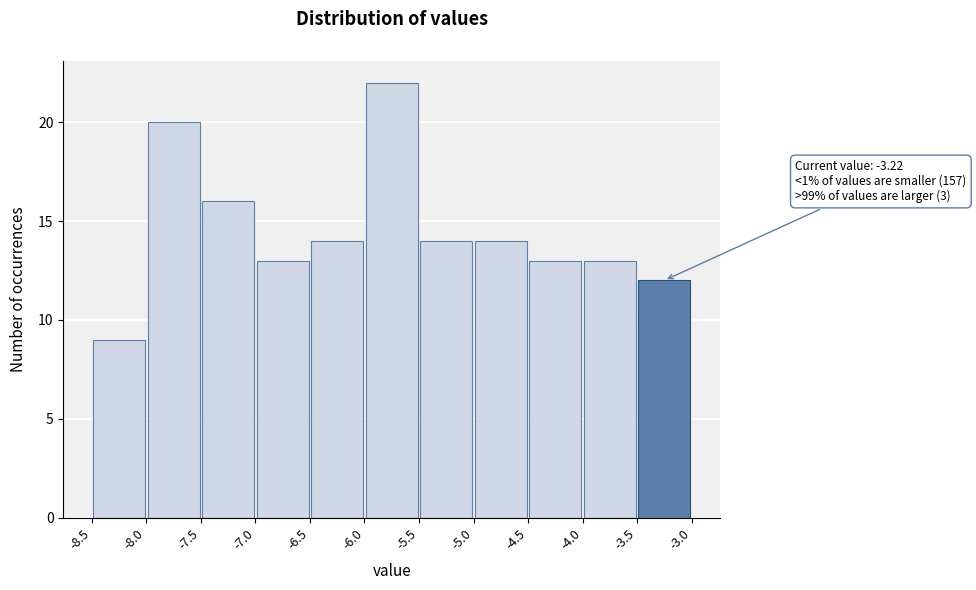

Over which range of the x-axis is the bar tallest?

-6.0 to -5.5